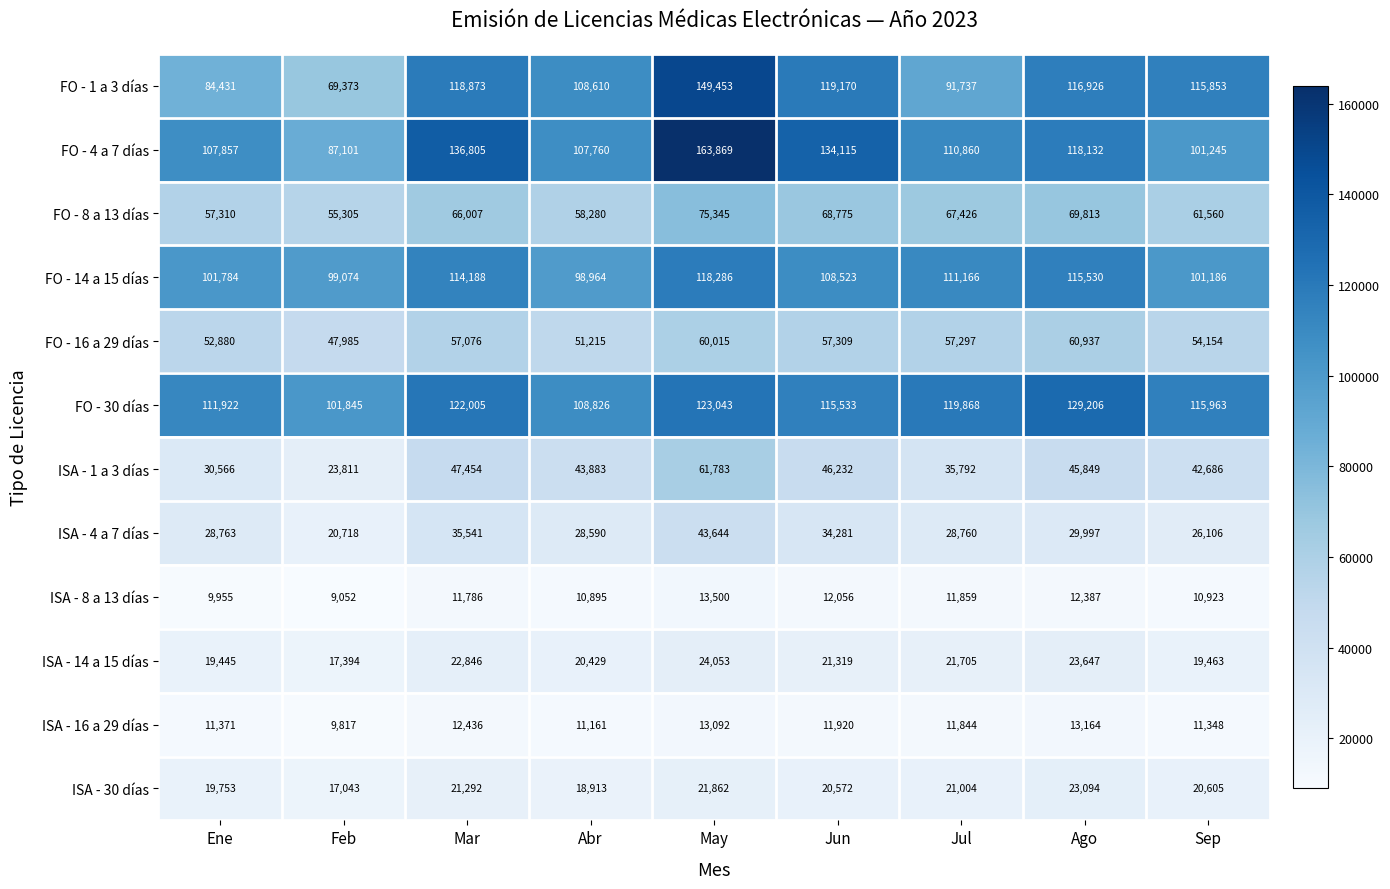

Where is ISA - 8 a 13 días nearest to the value 11276?

Sep